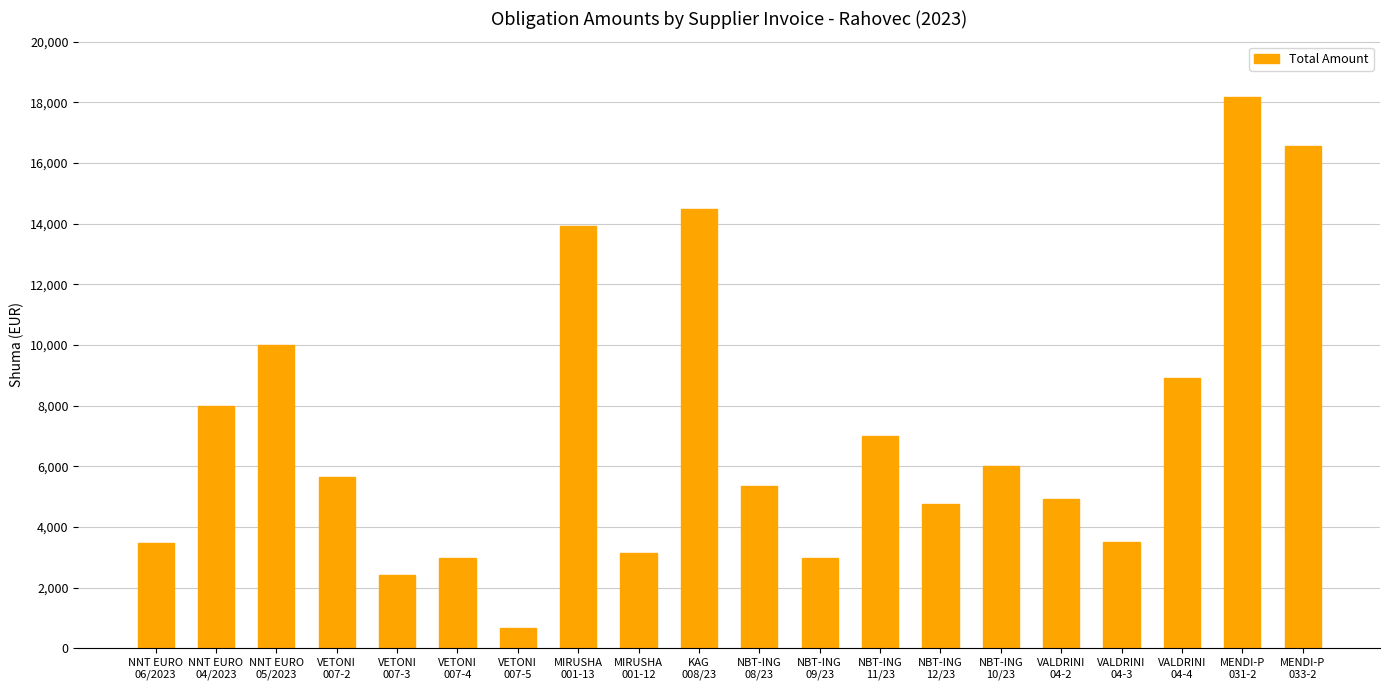

What is the approximate value at MIRUSHA
001-12?

3133